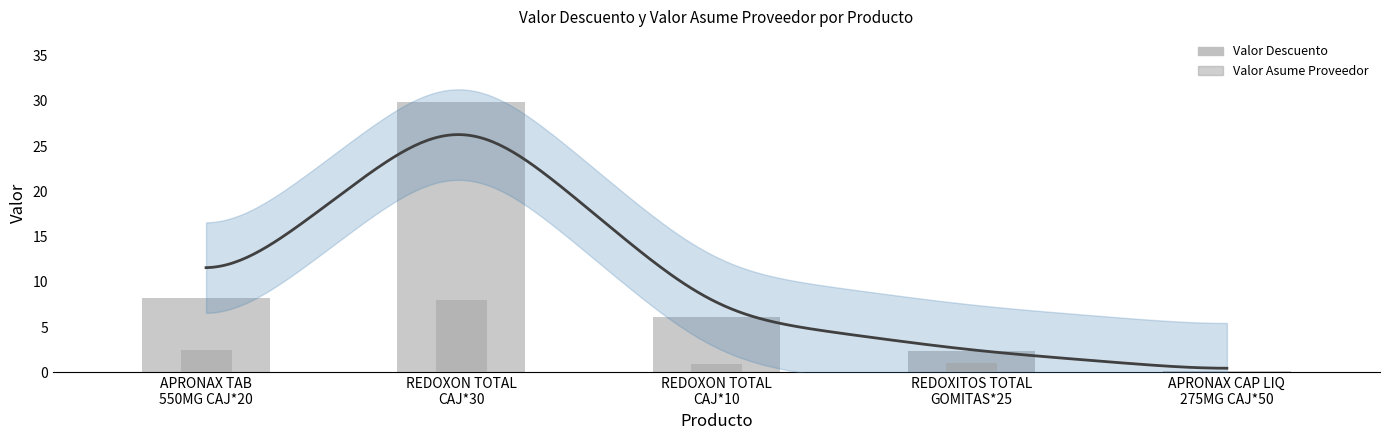

Which category has the lowest value across all series?

APRONAX CAP LIQ
275MG CAJ*50